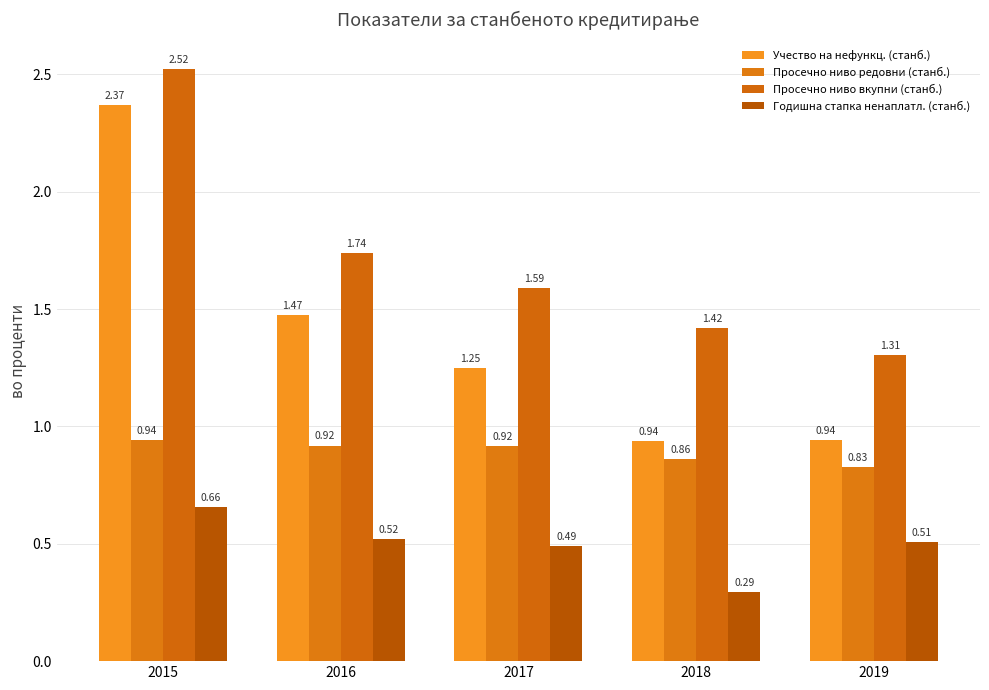

How many Просечно ниво вкупни (станб.) values are between 1 and 2?

4